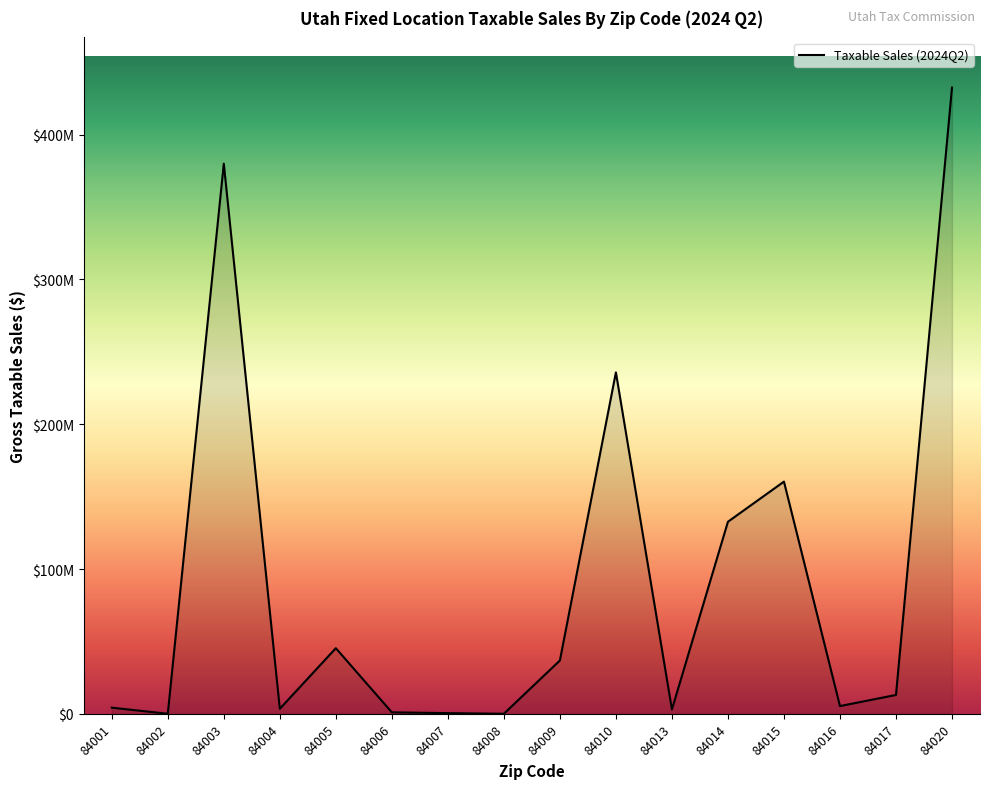

What is the approximate value at 84008?

25000